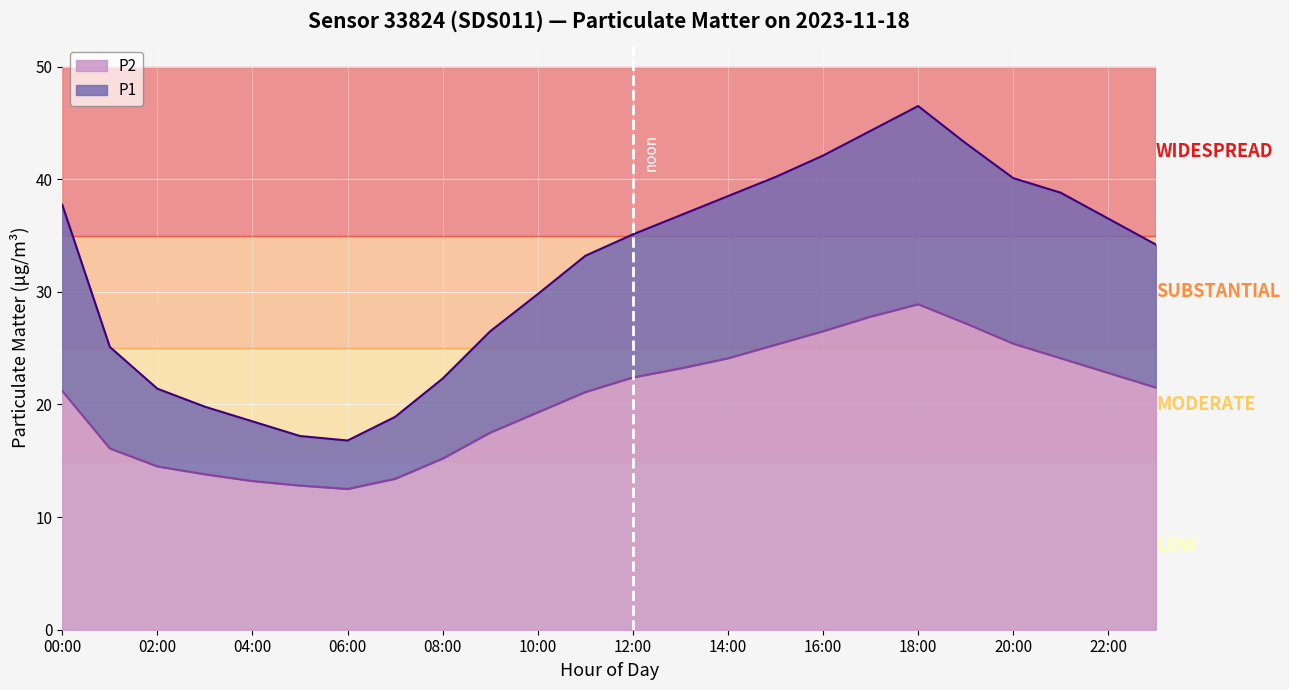

In P1, how many points are higher than both neighbors (excluding endpoints)?

1